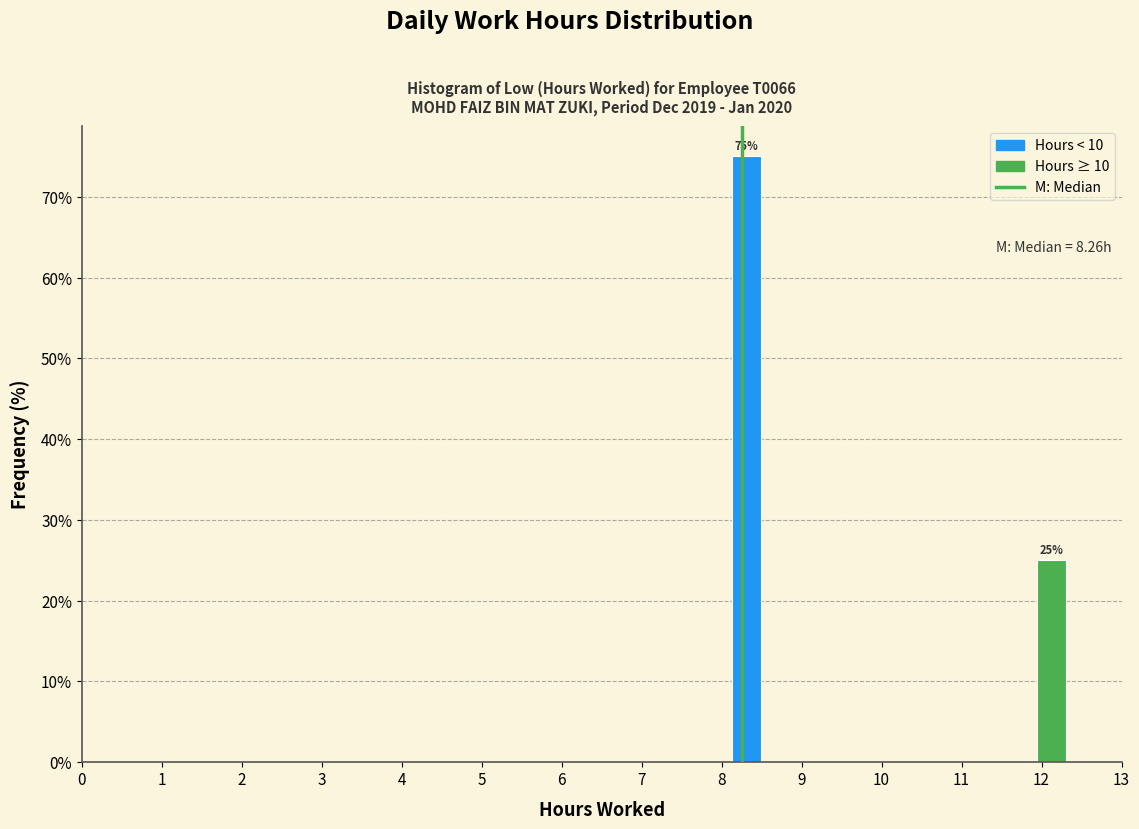

Over which range of the x-axis is the bar tallest?

8.1 to 8.5